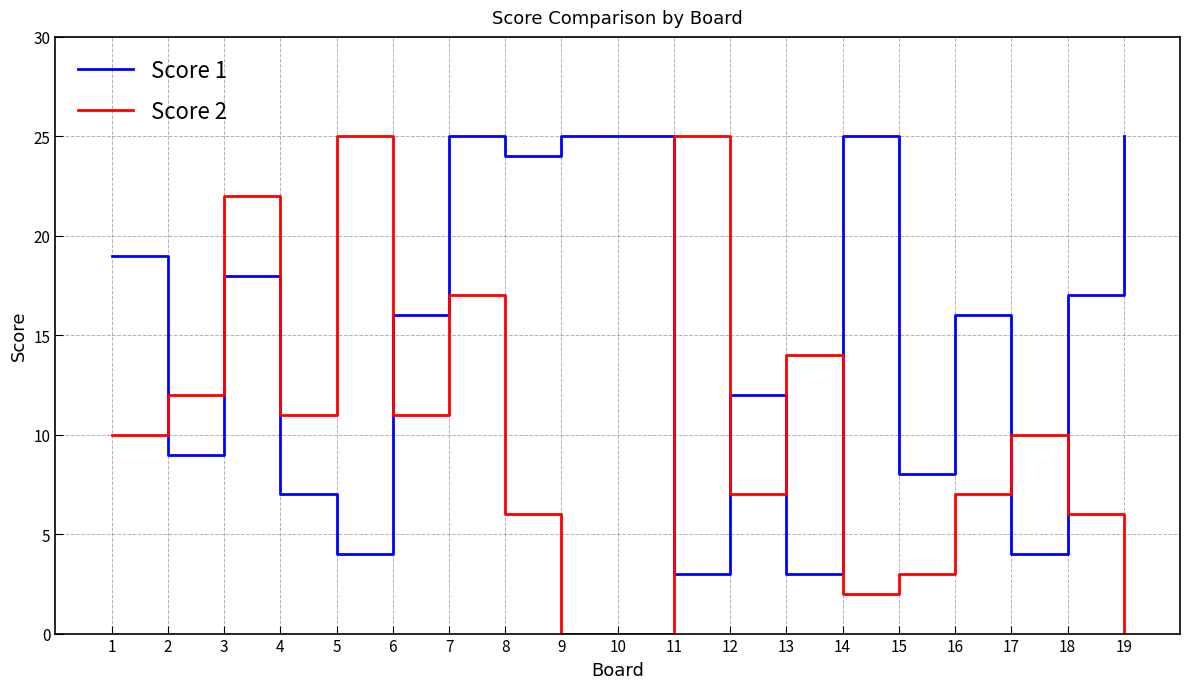

What is the highest value of the Score 1 series?

25